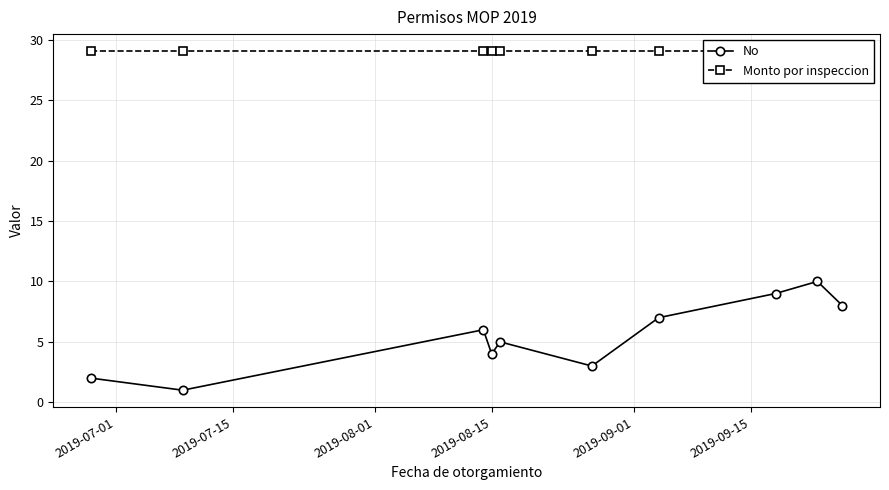

True or false: No has more than 1 interior local peaks.

True